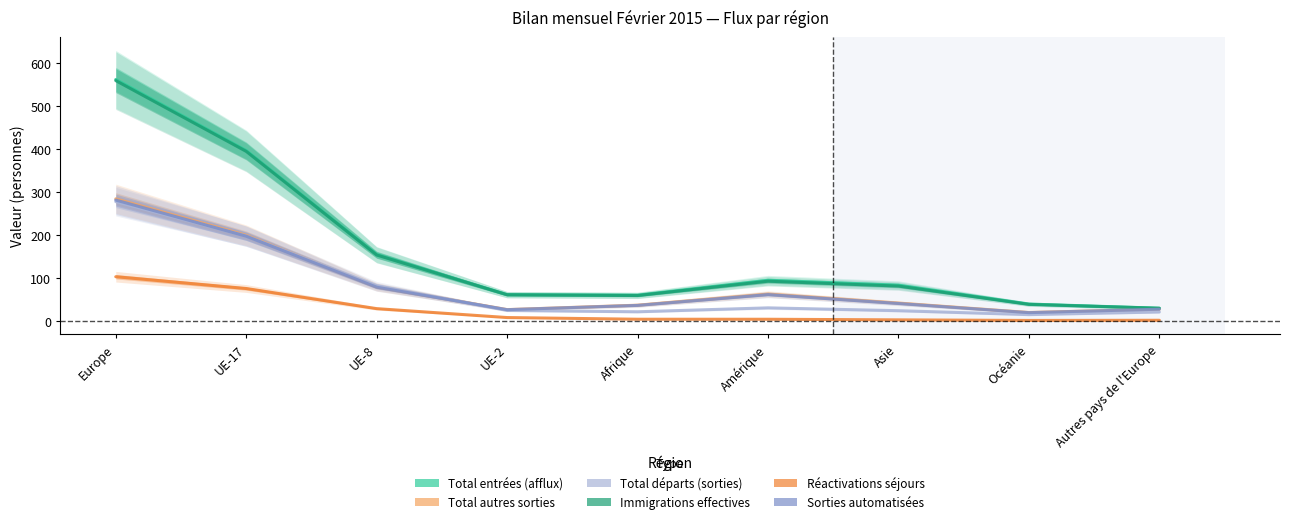

The Immigrations effectives series shows 33.2 at Asie. True or false?

False